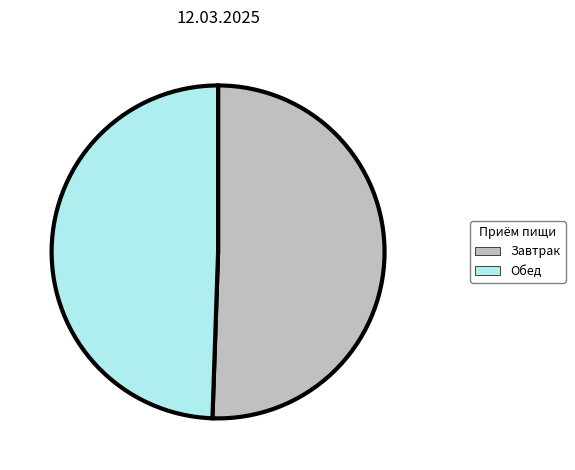

Does any single category account for the majority?

Yes